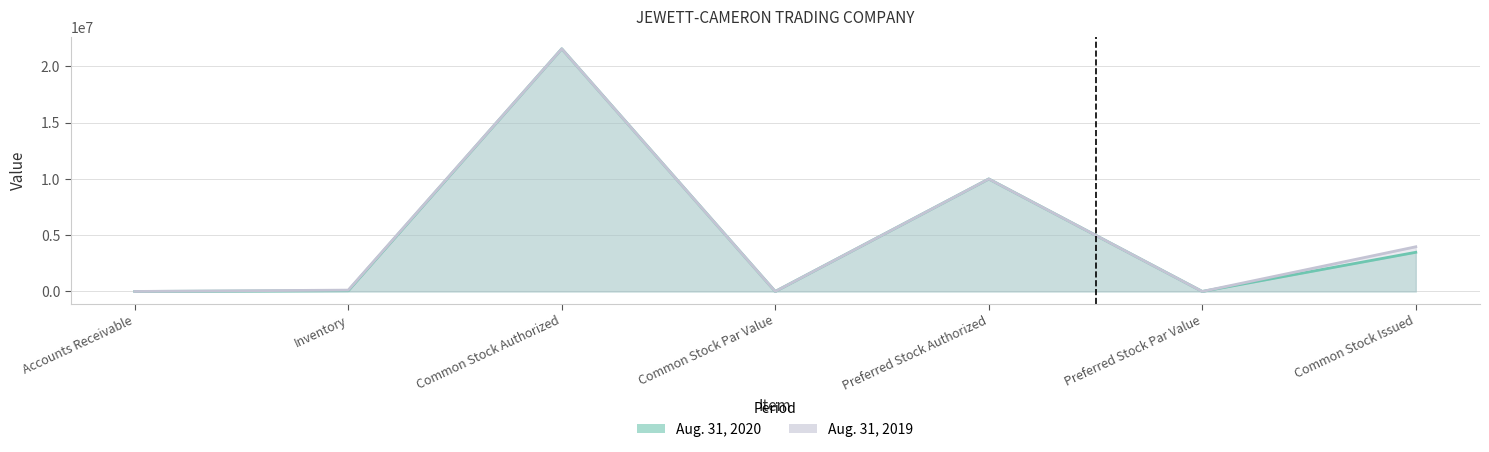

Where is Aug. 31, 2020 nearest to the value 10783782?

Preferred Stock Authorized